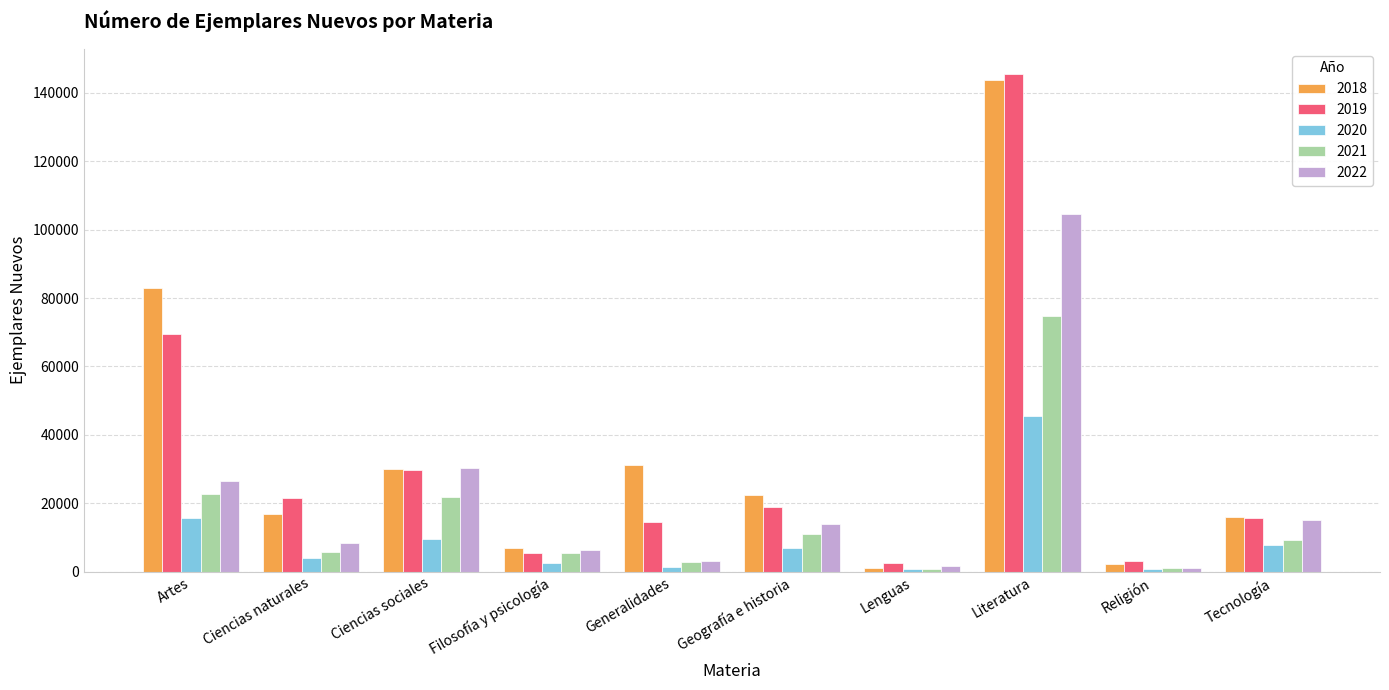

Which category has the highest value across all series?

Literatura